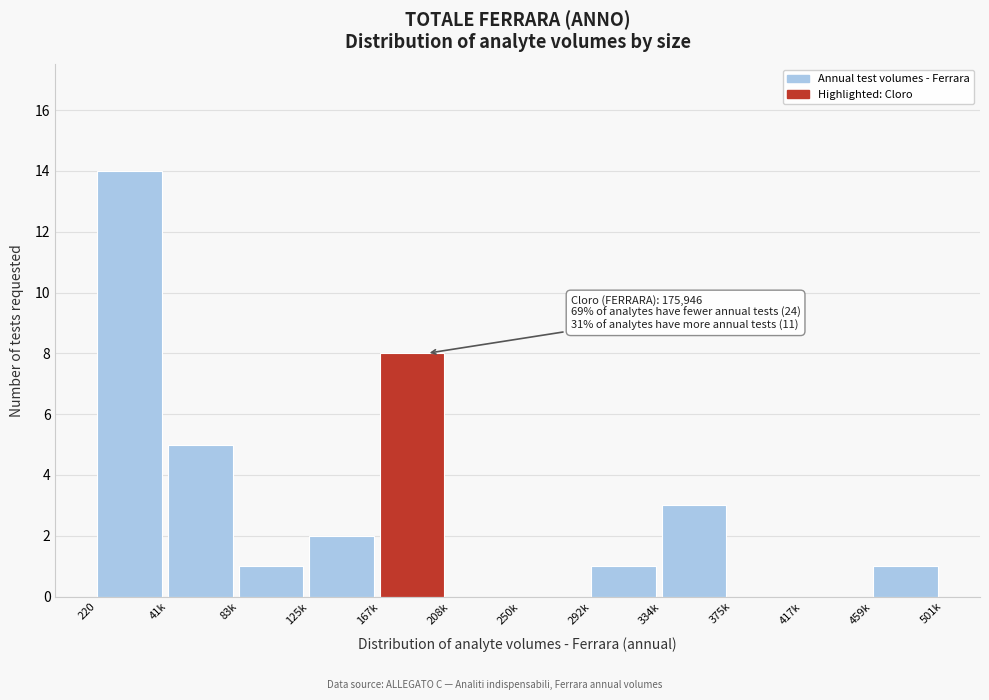

Reading left to right, transcribe all the data shown in this chart.

220=14	41k=5	83k=1	125k=2	167k=8	208k=0	250k=0	292k=1	334k=3	375k=0	417k=0	459k=1